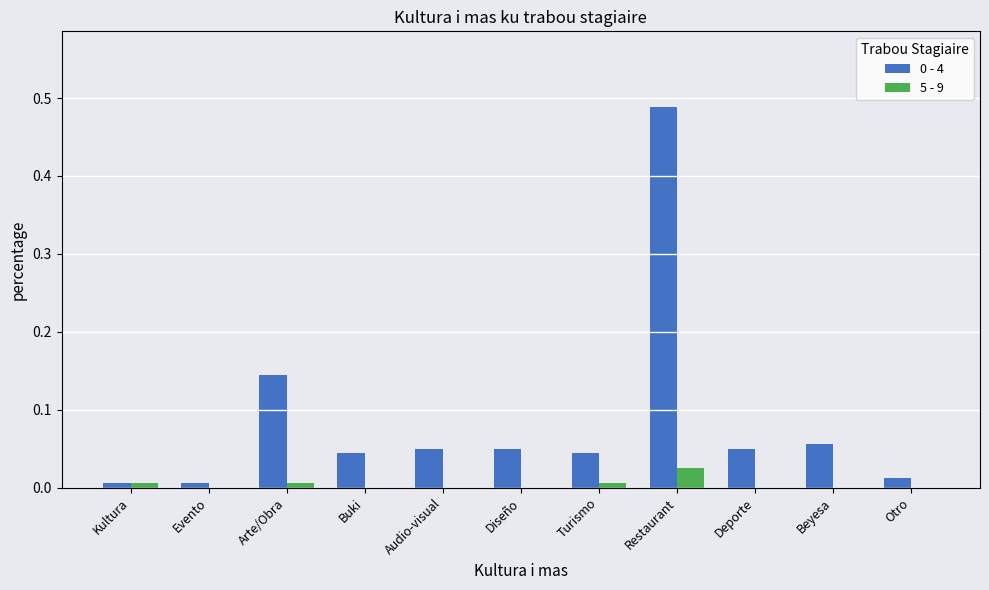

At which category is the sum across all series the highest?

Restaurant